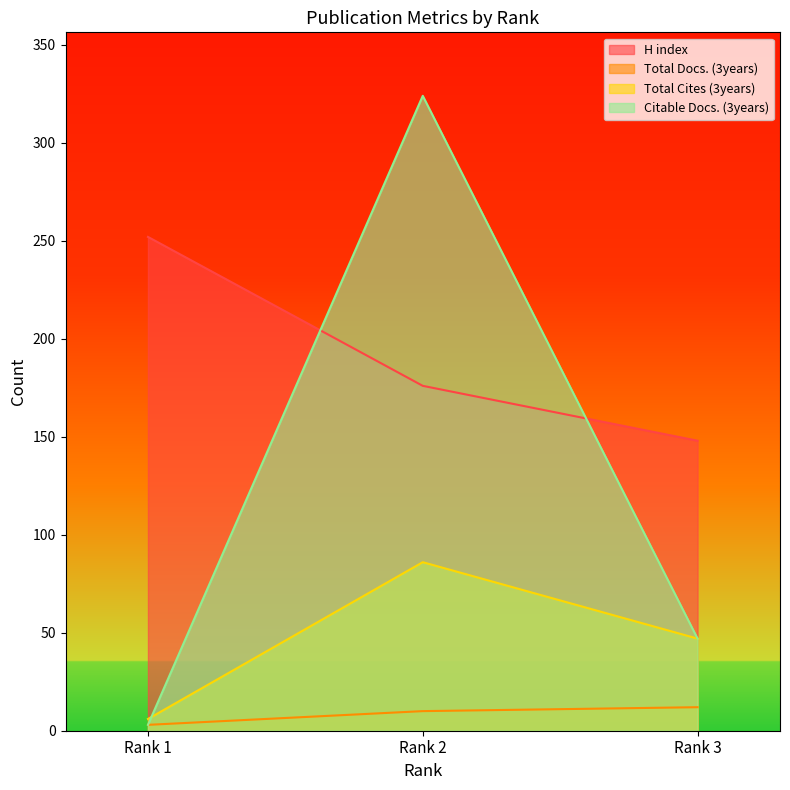

Which series changed the most between Rank 3 and Rank 2?

Citable Docs. (3years)